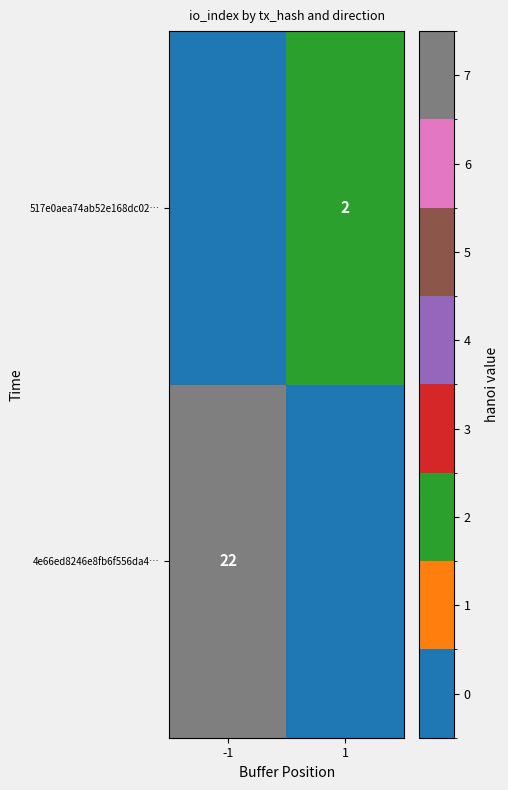

Is the value of 4e66ed8246e8fb6f556da4… at -1 greater than the value of 517e0aea74ab52e168dc02… at 1?

Yes